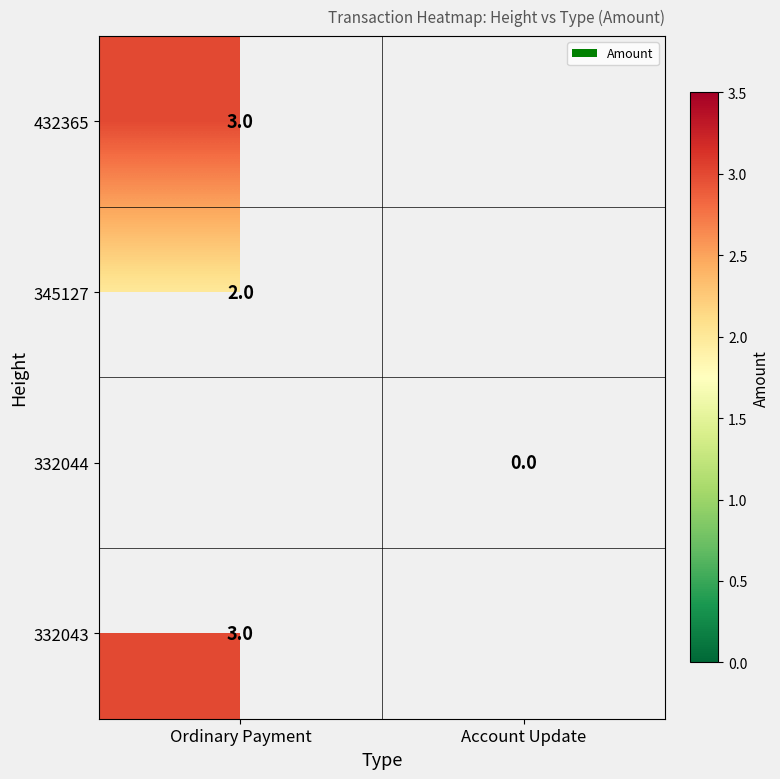

The value of 432365 at Ordinary Payment is 1. True or false?

False